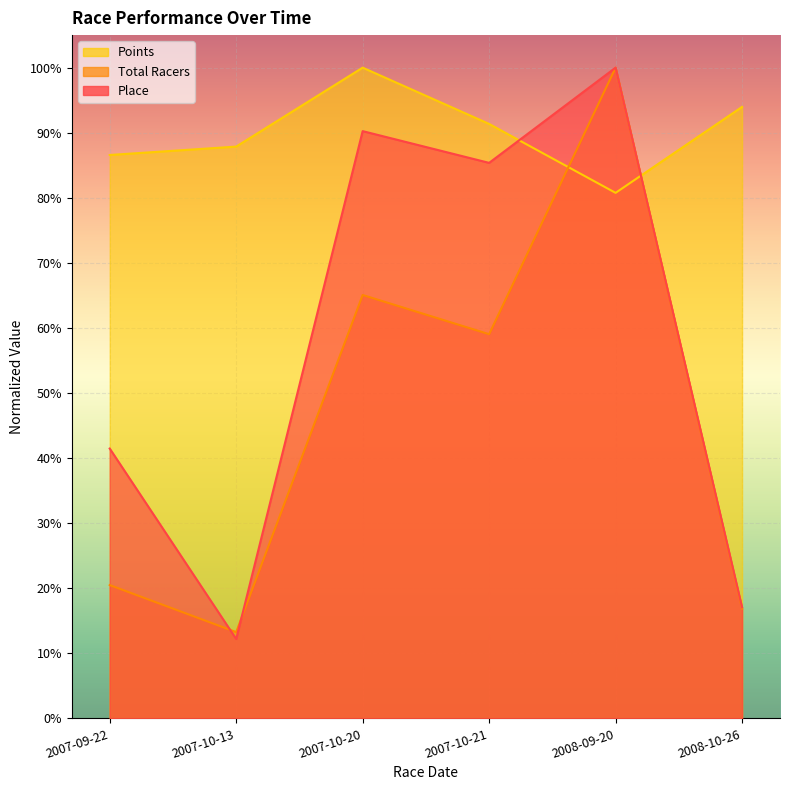

True or false: Total Racers has a value of 0.1 at 2007-10-13.

True